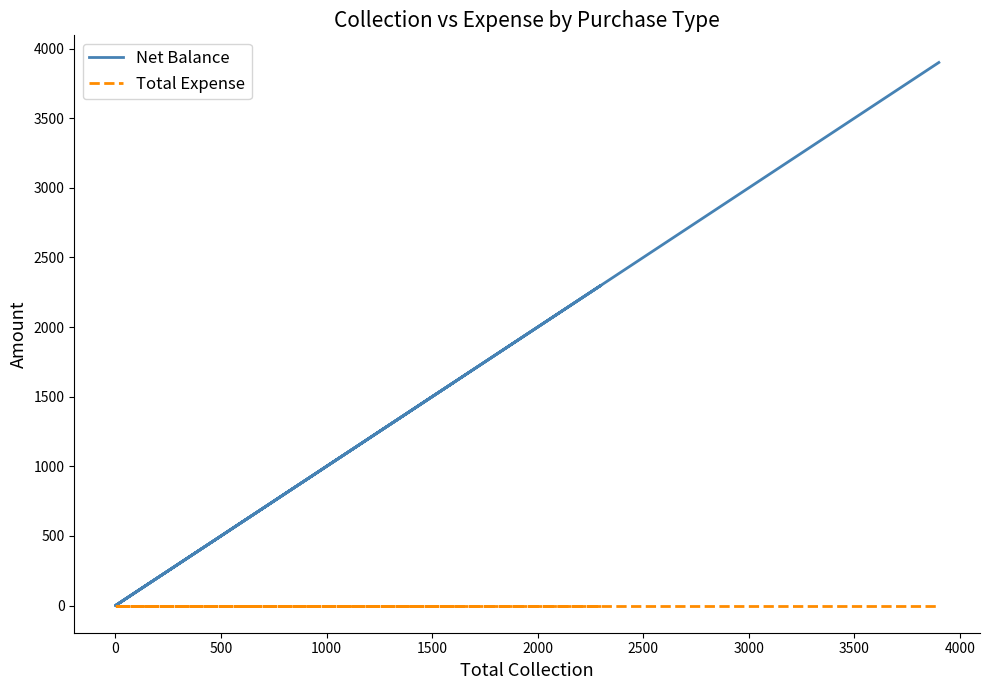

How many values in the Net Balance series exceed 1600?

2